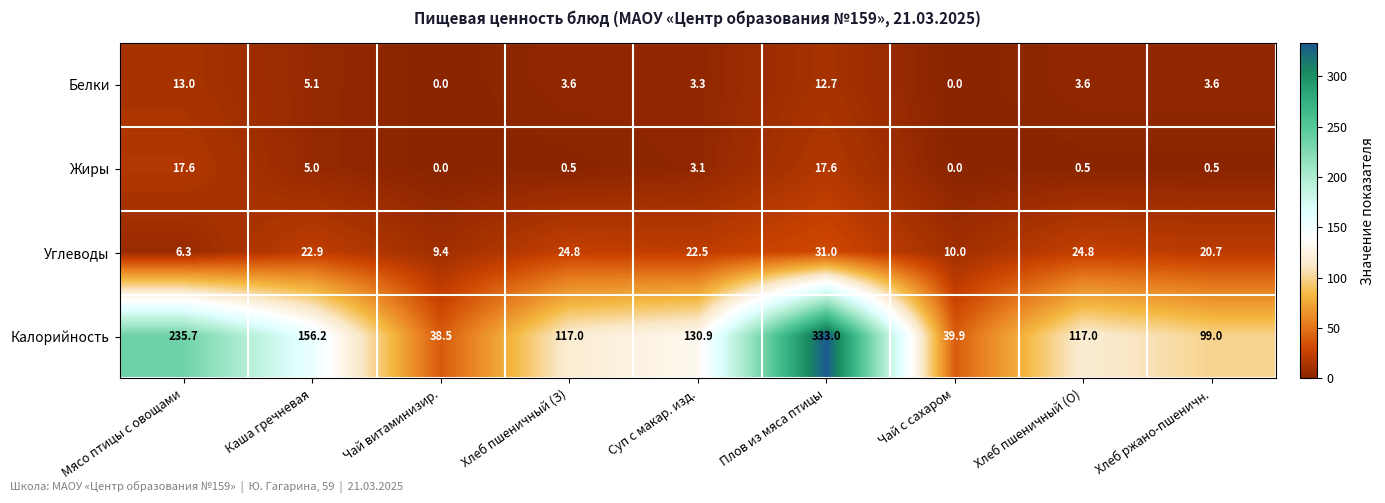

What is the minimum value for Калорийность?

38.5